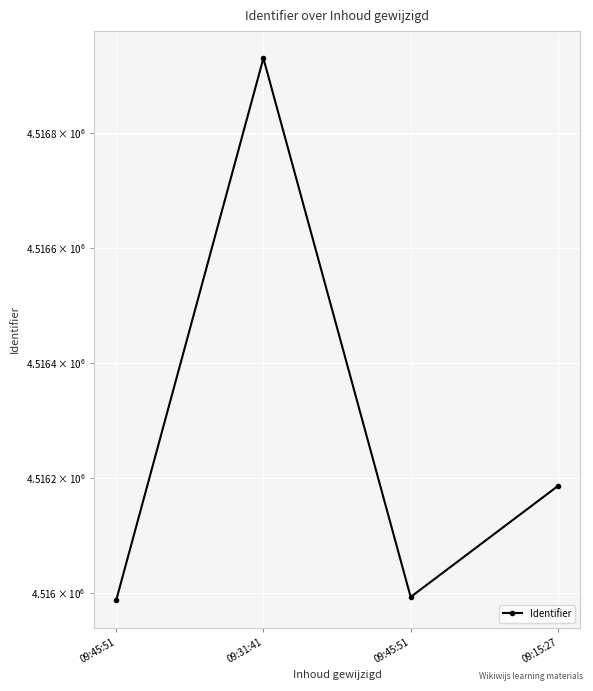

The value at 09:31:41 is 2032211. True or false?

False